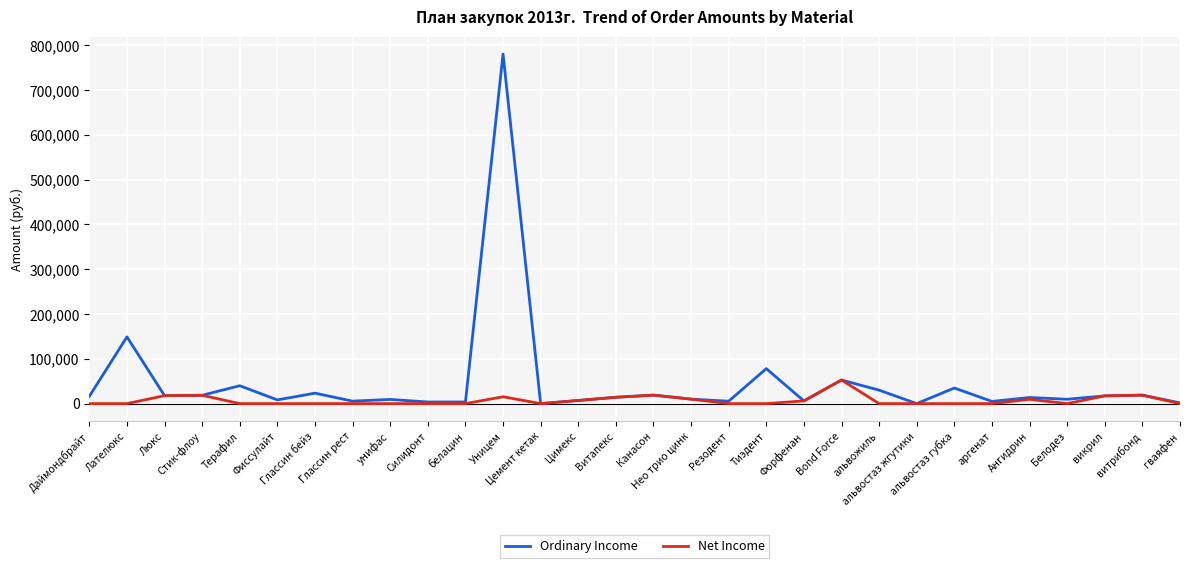

The Net Income series shows 17745.0 at Люкс. True or false?

True